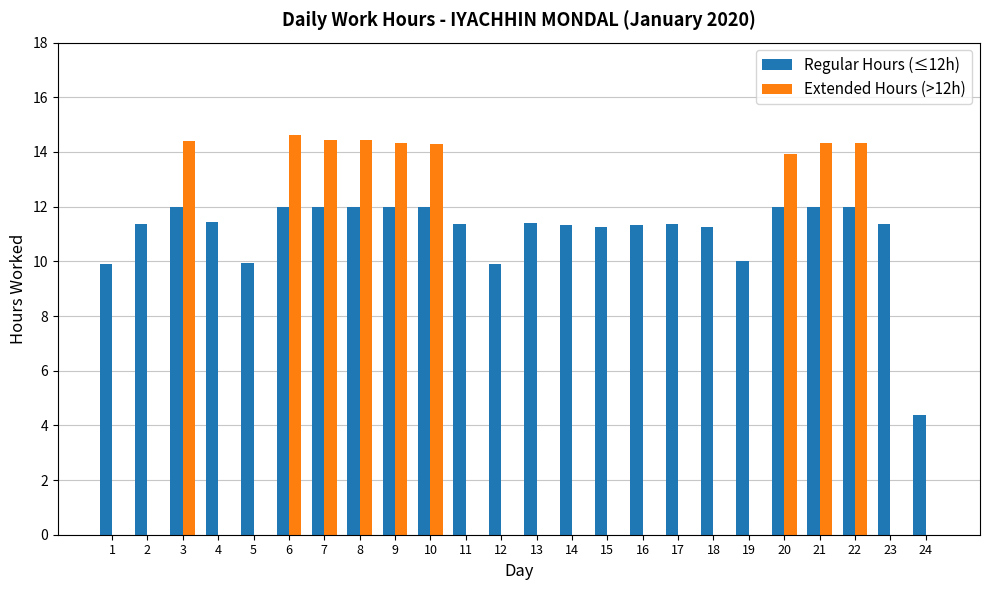

What is the maximum value for Regular Hours (≤12h)?

12.0